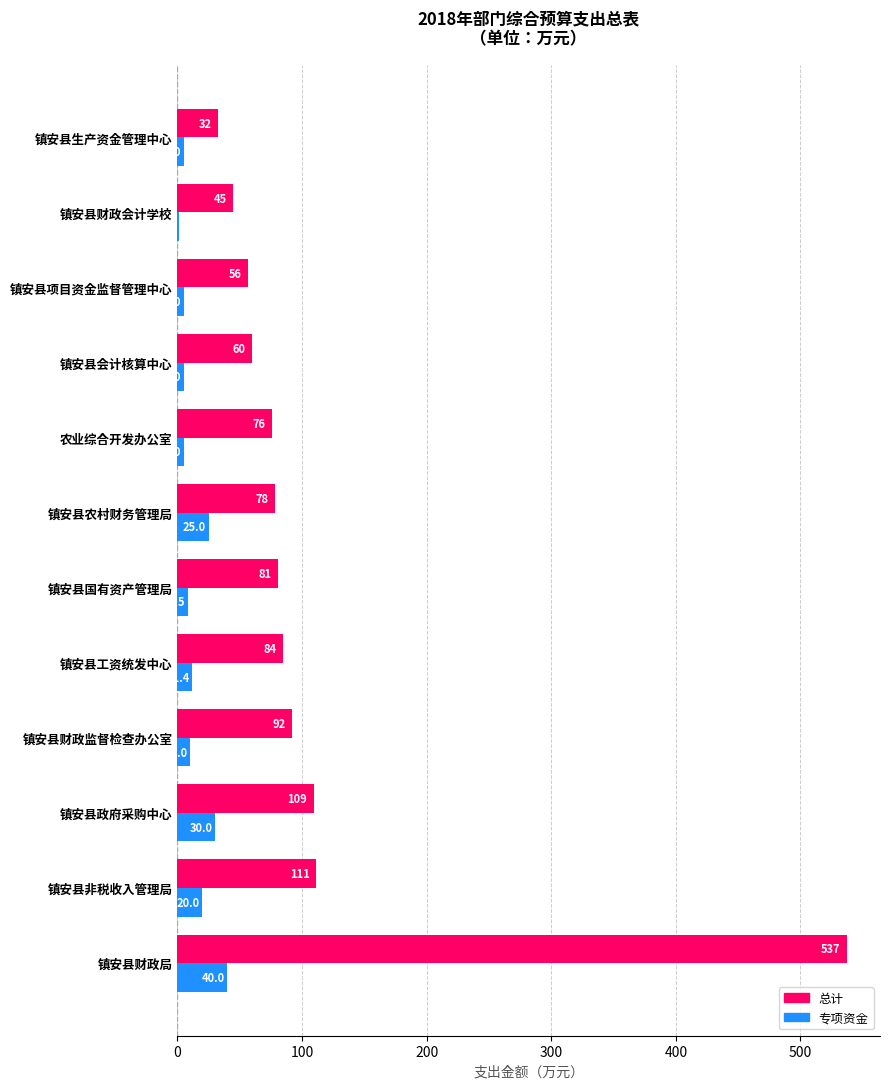

The value of 专项资金 at 农业综合开发办公室 is 5.0. True or false?

True